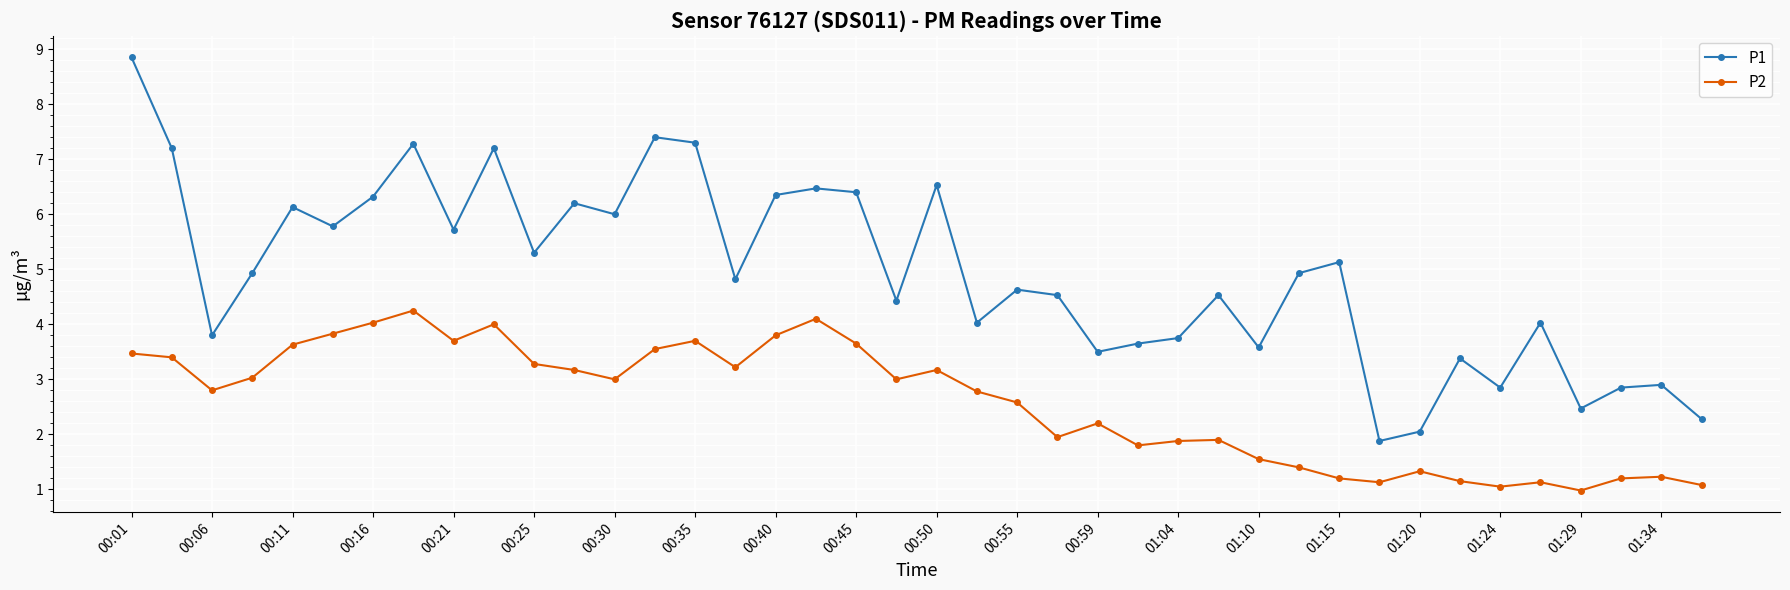

Which series has the largest range (max minus min)?

P1